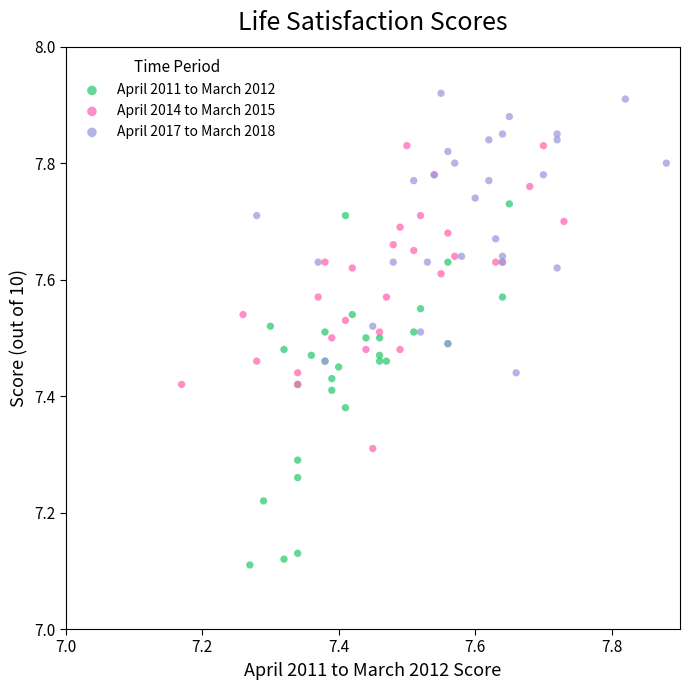

Which series has the widest spread of Y values?

April 2011 to March 2012